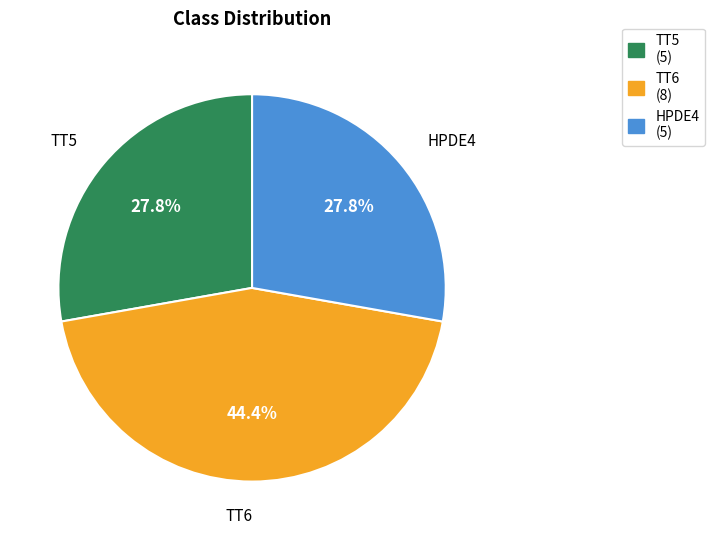

Do TT5 and HPDE4 together represent more than half of the pie?

Yes